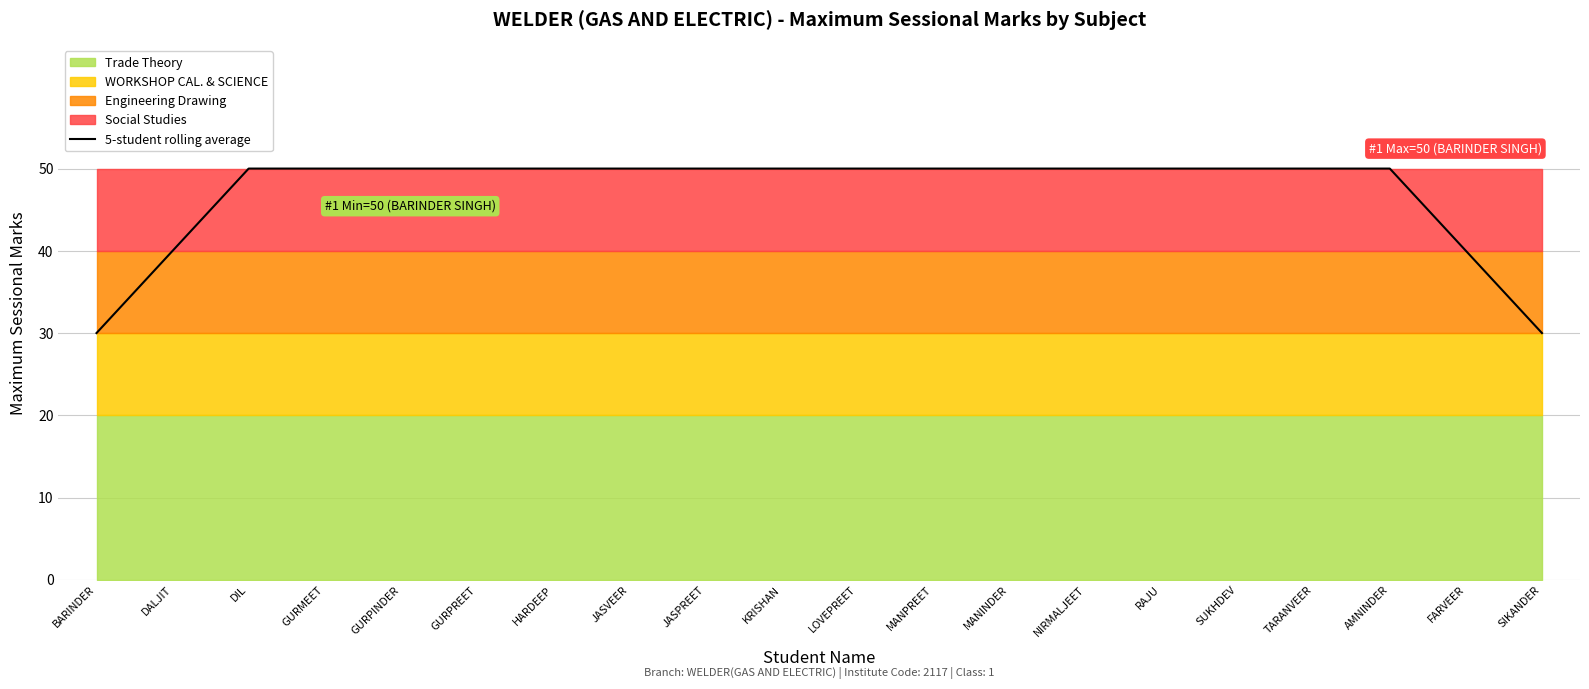

Reading left to right, extract all data points from this chart.

BARINDER=30	DALJIT=40	DIL=50	GURMEET=50	GURPINDER=50	GURPREET=50	HARDEEP=50	JASVEER=50	JASPREET=50	KRISHAN=50	LOVEPREET=50	MANPREET=50	MANINDER=50	NIRMALJEET=50	RAJU=50	SUKHDEV=50	TARANVEER=50	AMNINDER=50	FARVEER=40	SIKANDER=30